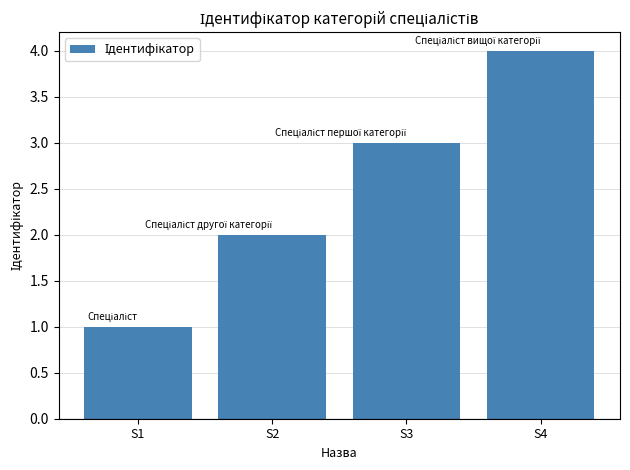

How many data points are less than 3?

2